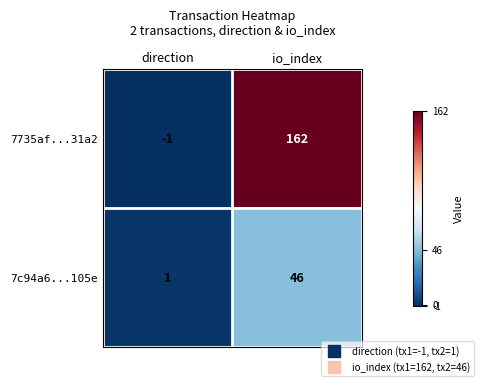

Which series has the largest range (max minus min)?

7735af...31a2